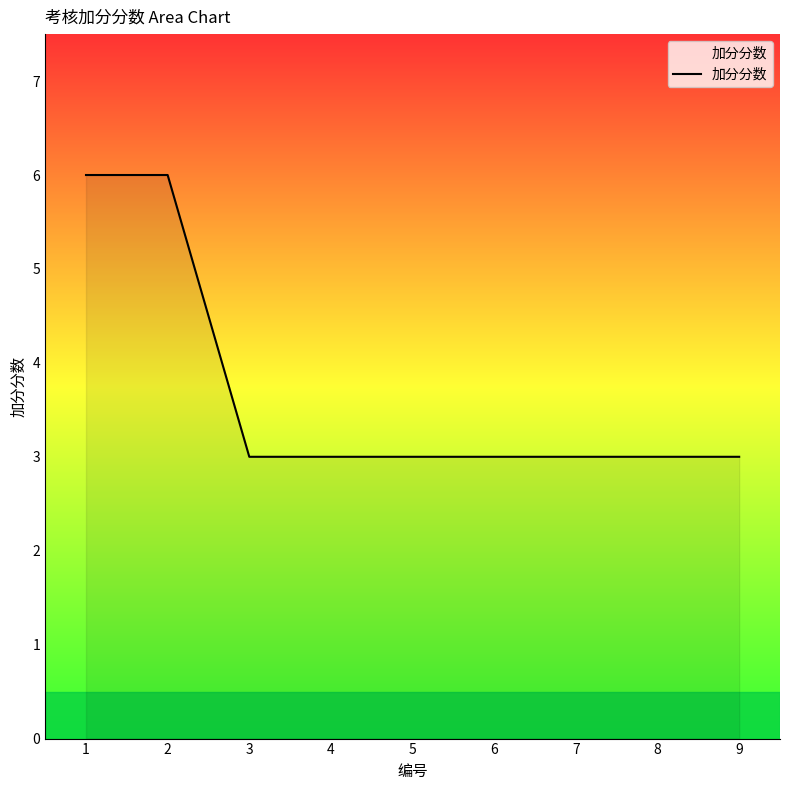

What is the difference between the maximum and minimum values?

3